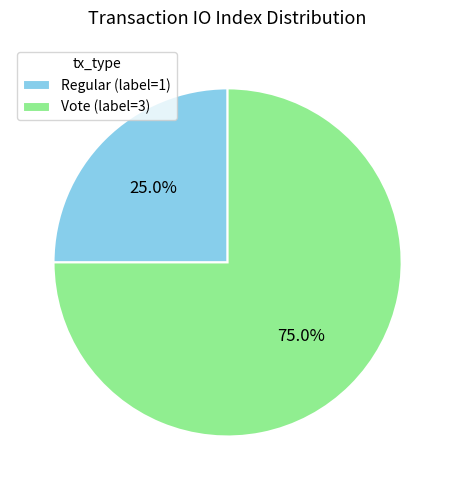

Which slice represents more than half of the pie?

Vote